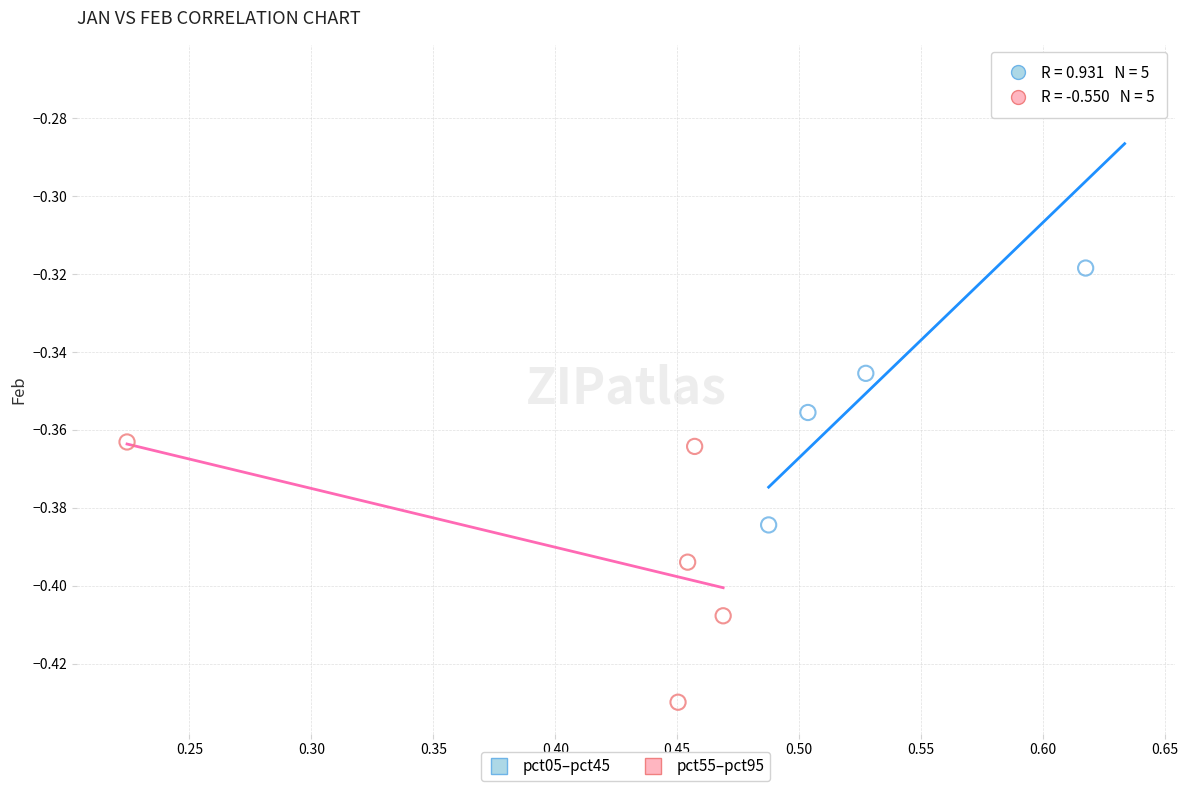

Which series reaches the maximum Y coordinate?

pct05–pct45